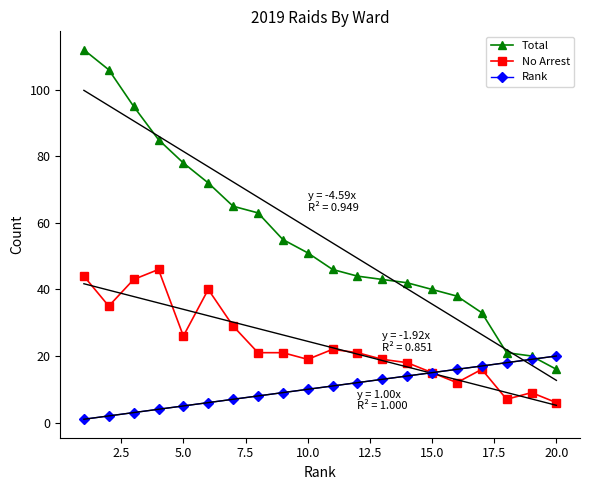

True or false: Rank has more than 0 points higher than both neighbors.

False